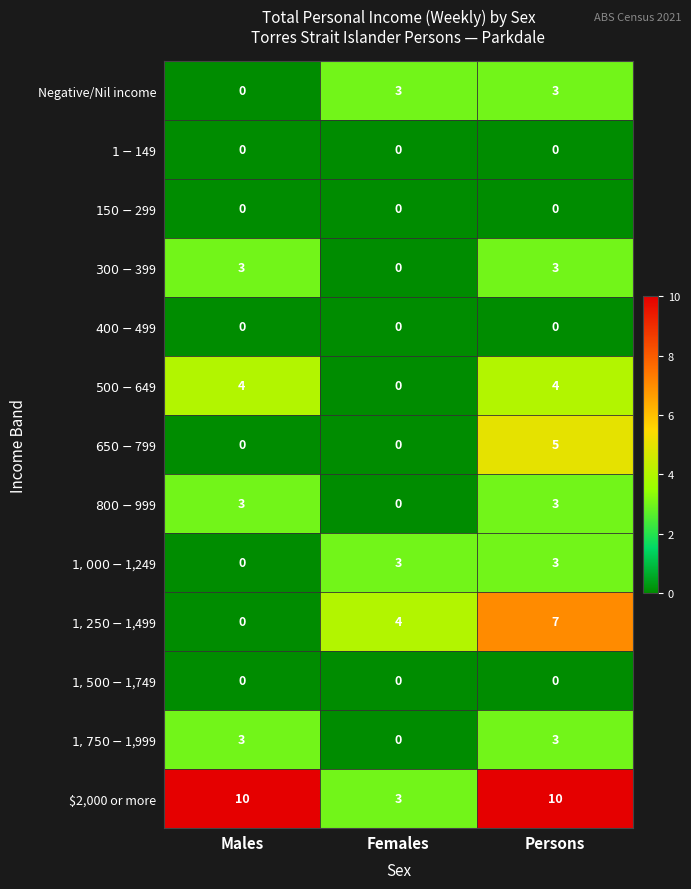

Which series changed the most between Males and Females?

$2,000 or more